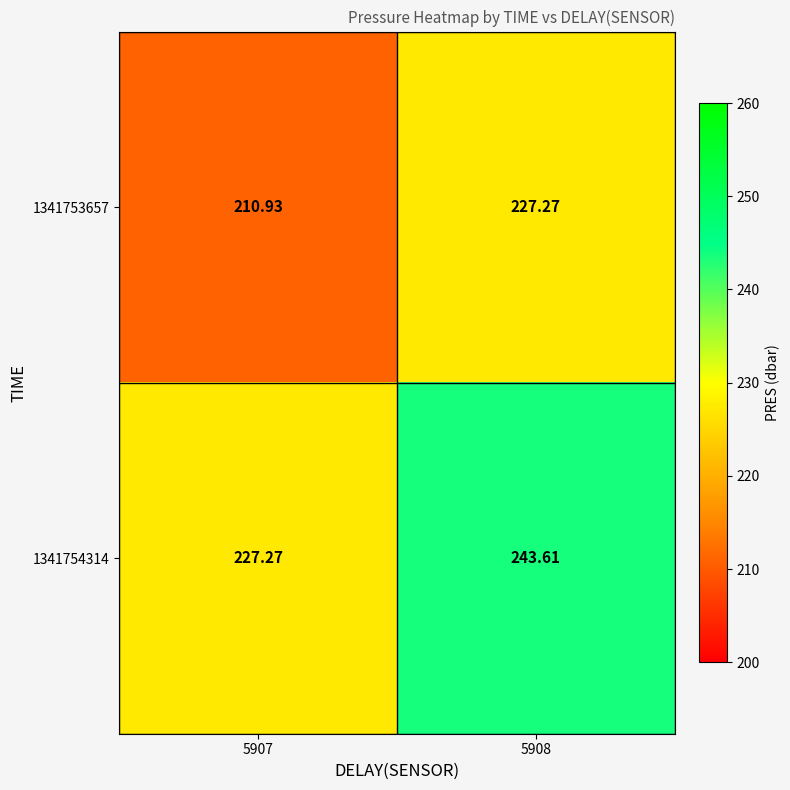

Rank the series by their maximum value, from lowest to highest.

1341753657, 1341754314